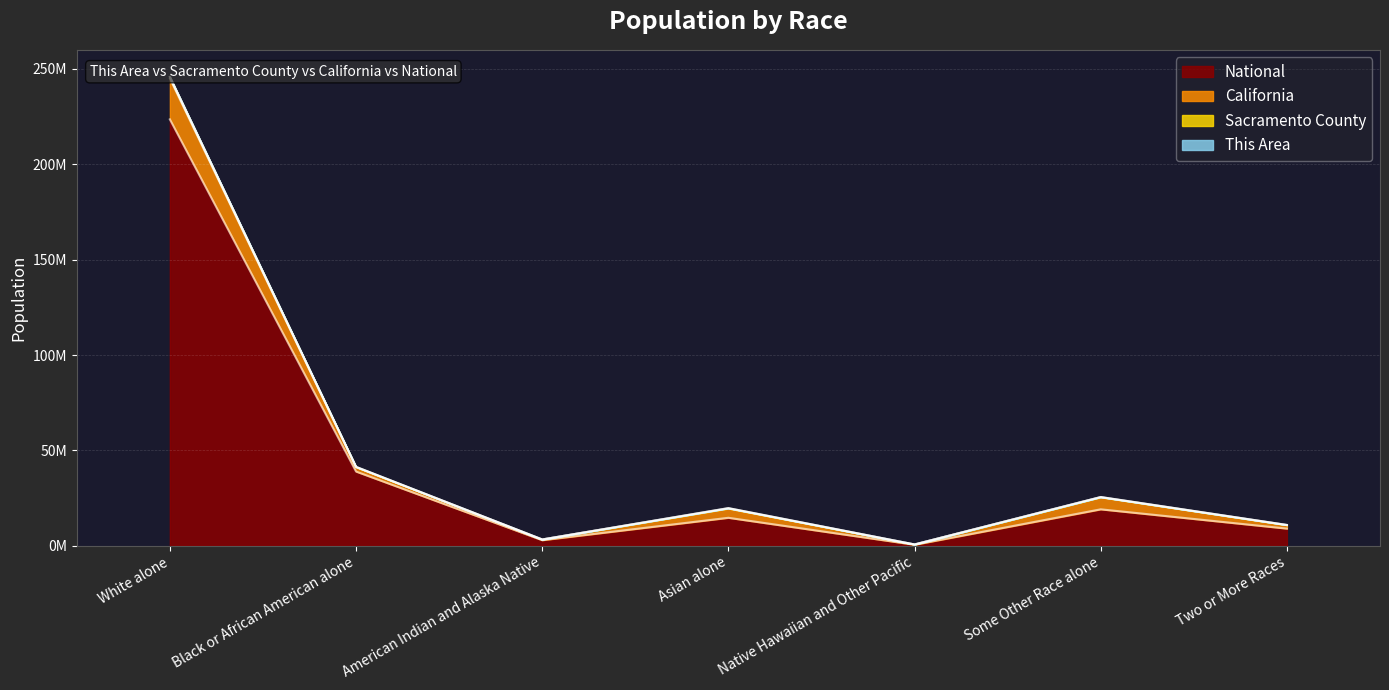

What is the label of the 7th point from the right?

White alone